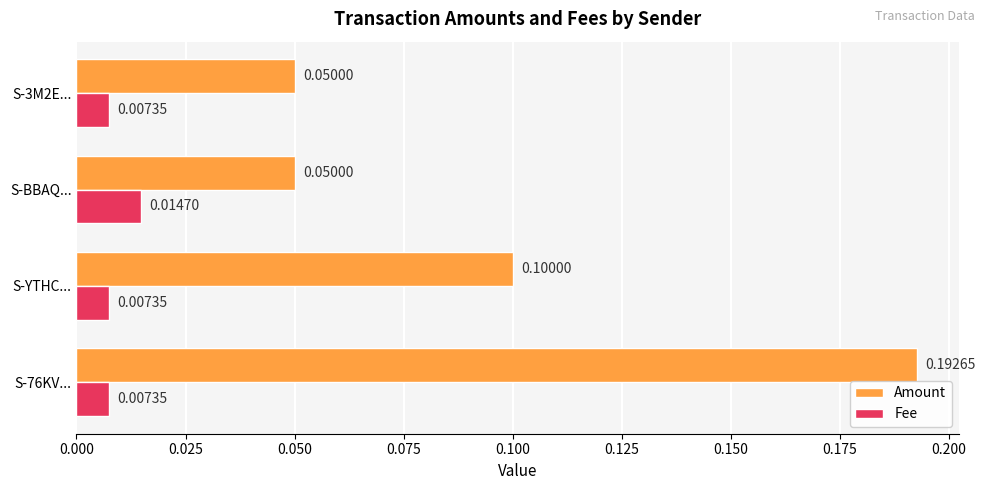

How many Amount values are between 0 and 1?

4